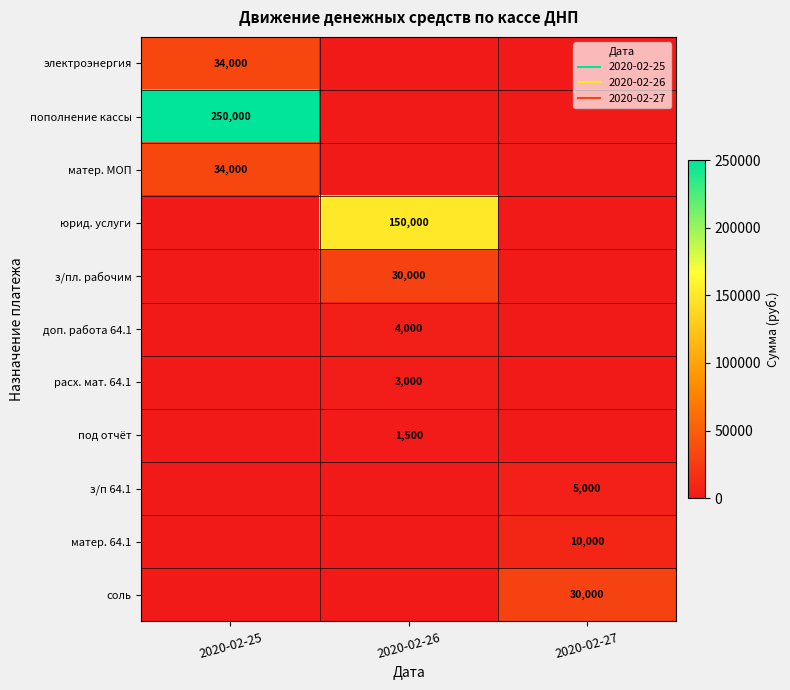

Which category has the lowest value in the доп. работа 64.1 series?

2020-02-25